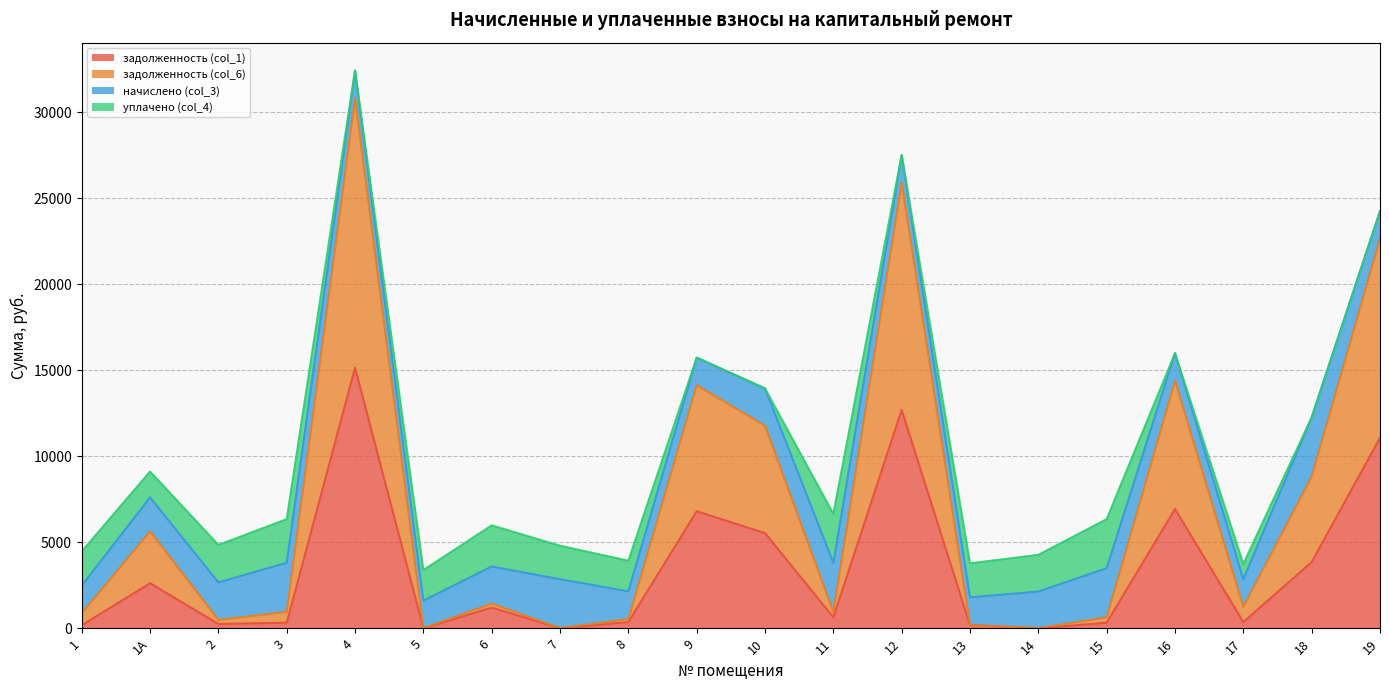

True or false: задолженность (col_6) and задолженность (col_1) intersect in this chart.

False